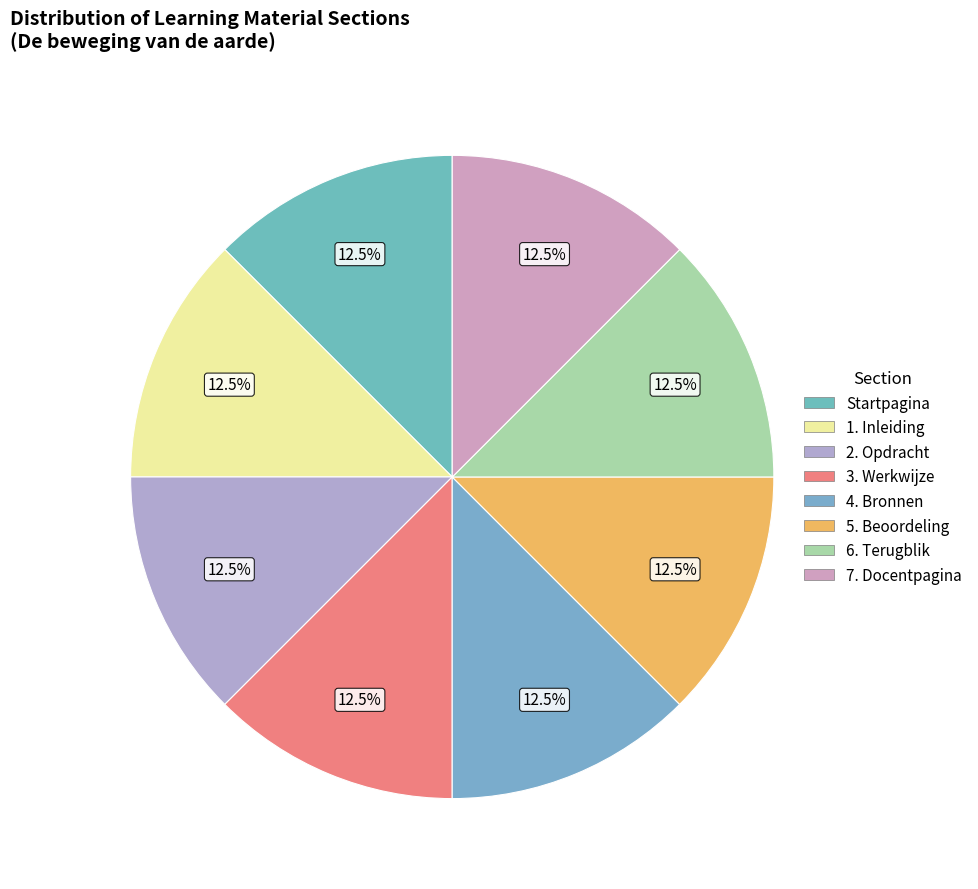

Combined, do 5. Beoordeling and Startpagina account for over 50%?

No